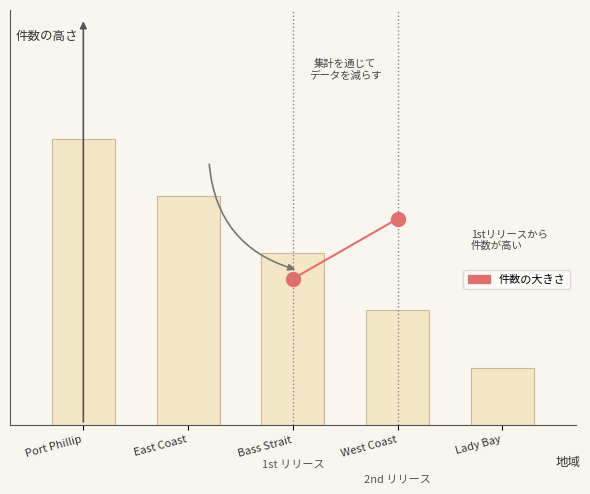

The value at Lady Bay is 1. True or false?

True